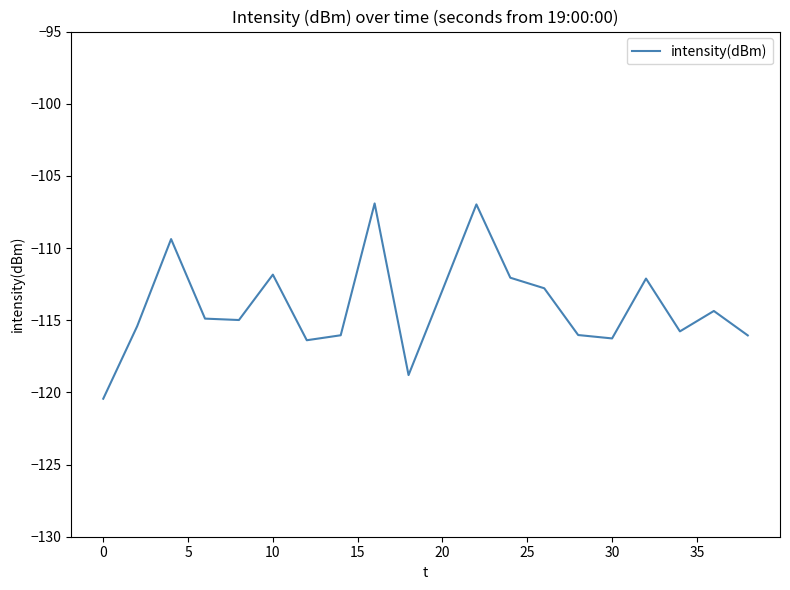

What is the smallest value displayed?

-120.4